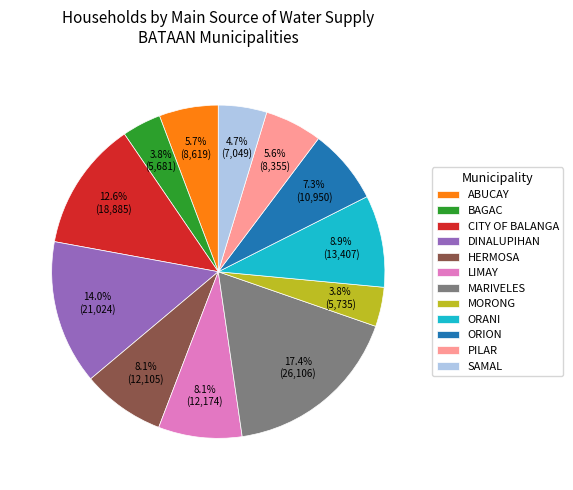

To the nearest percent, what is the difference between the largest and smallest slice percentages?

14%